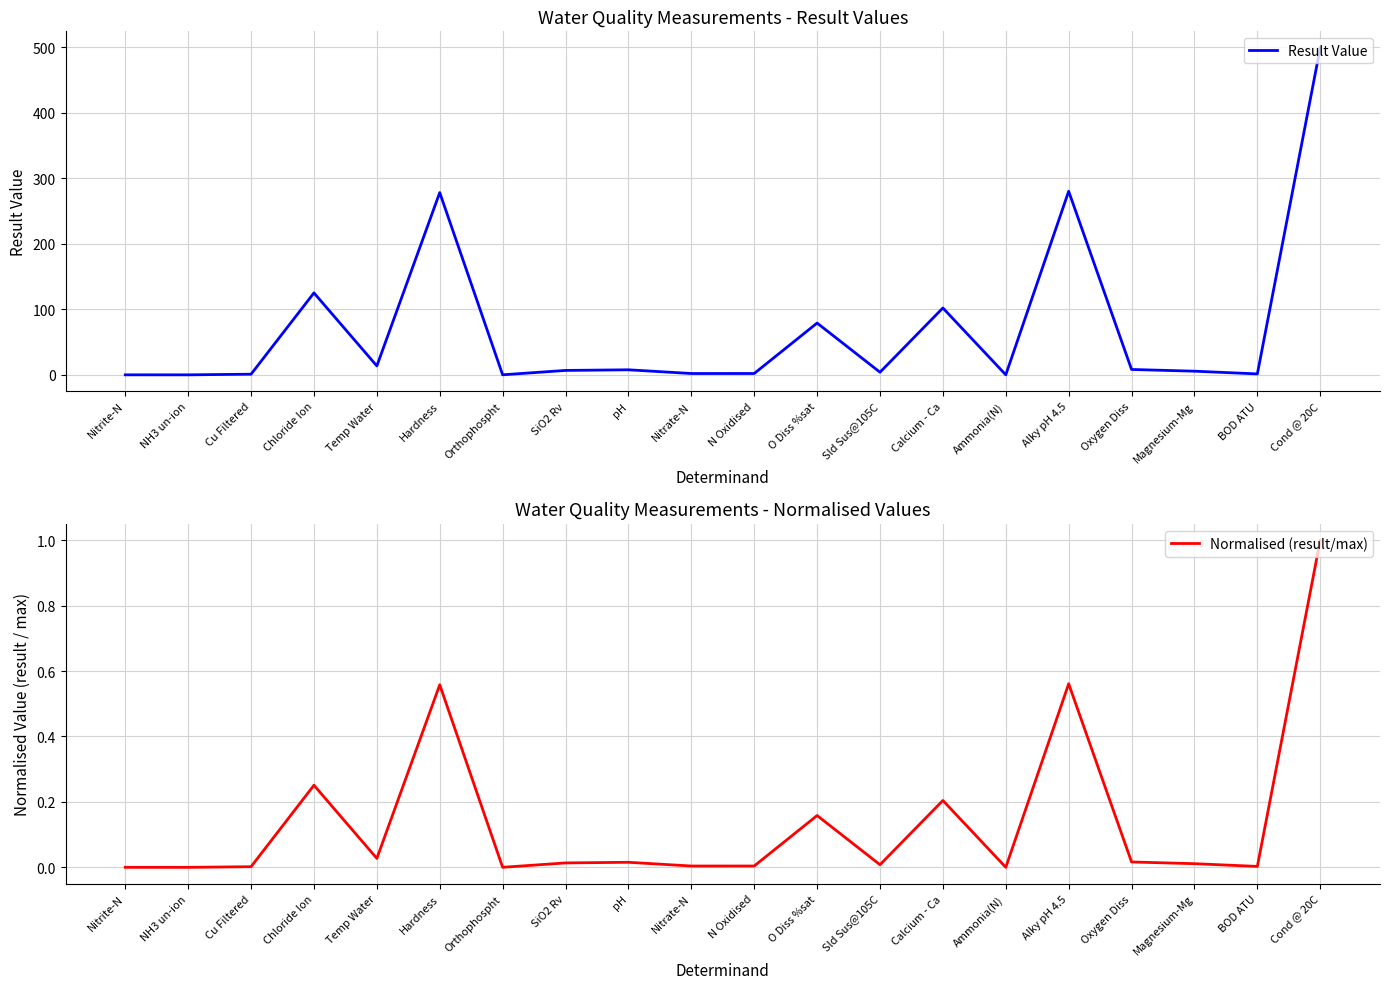

Which category has the highest value in the Result Value series?

Cond @ 20C